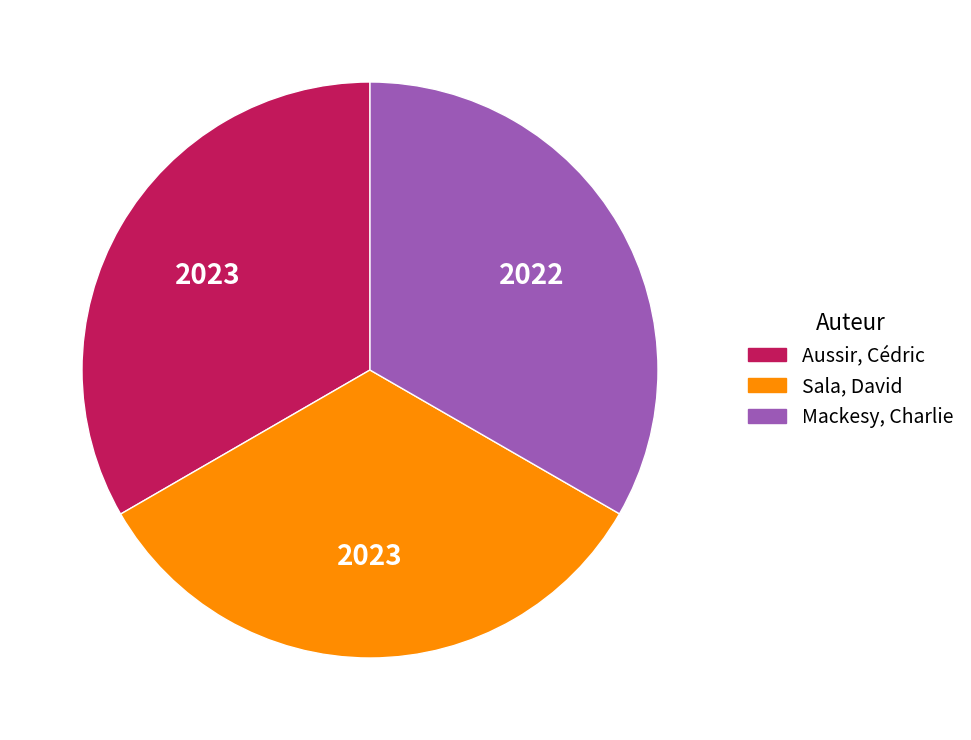

Do Sala, David and Mackesy, Charlie together represent more than half of the pie?

Yes